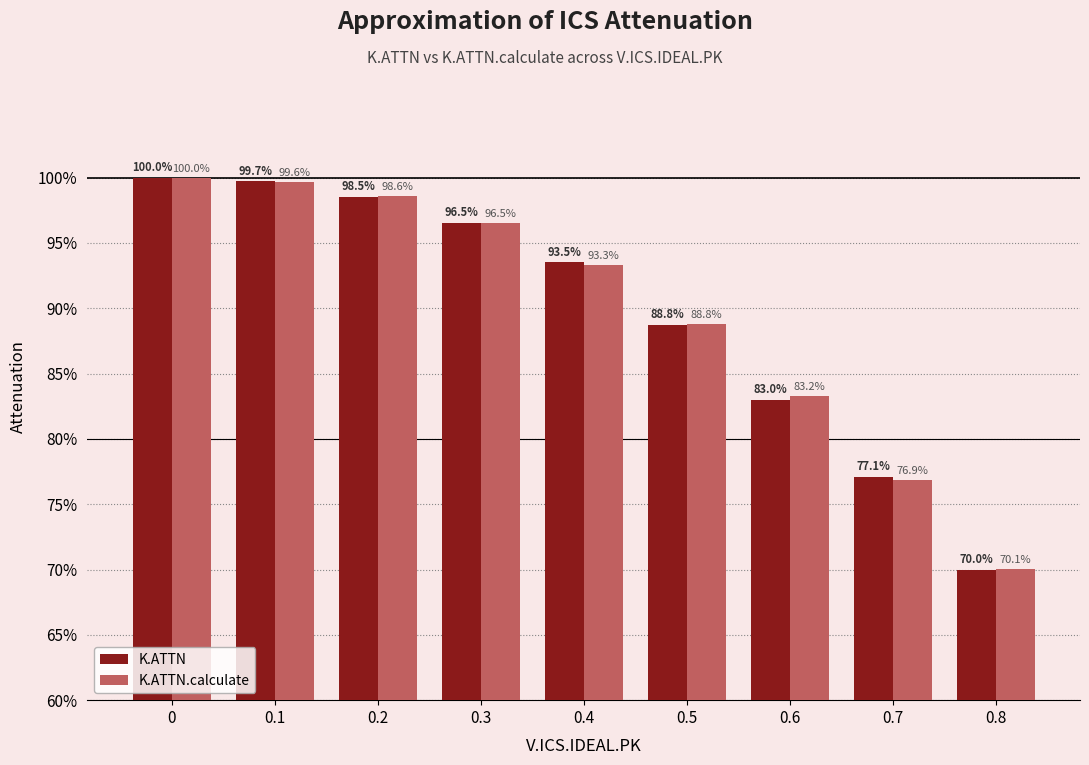

Which series has the largest total across all categories?

K.ATTN